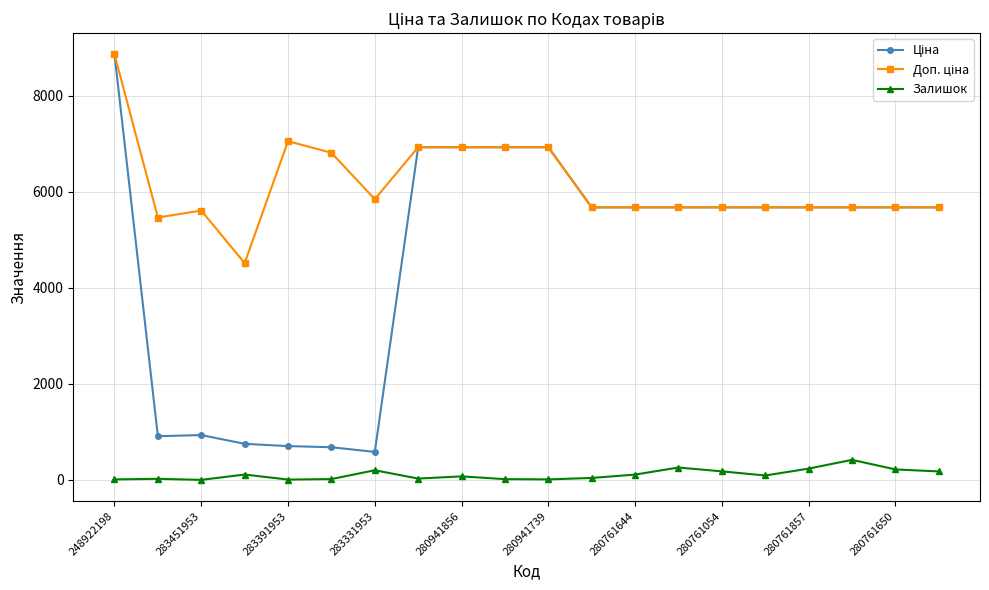

True or false: Залишок has more than 0 points higher than both neighbors.

True